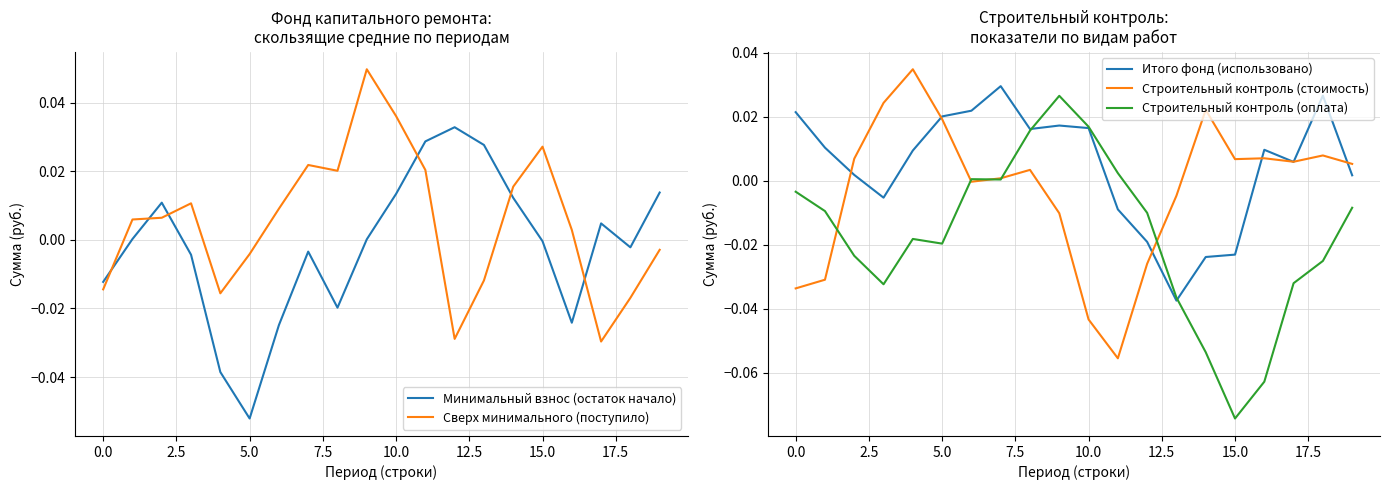

At which label does Строительный контроль (оплата) reach its minimum?

15.0